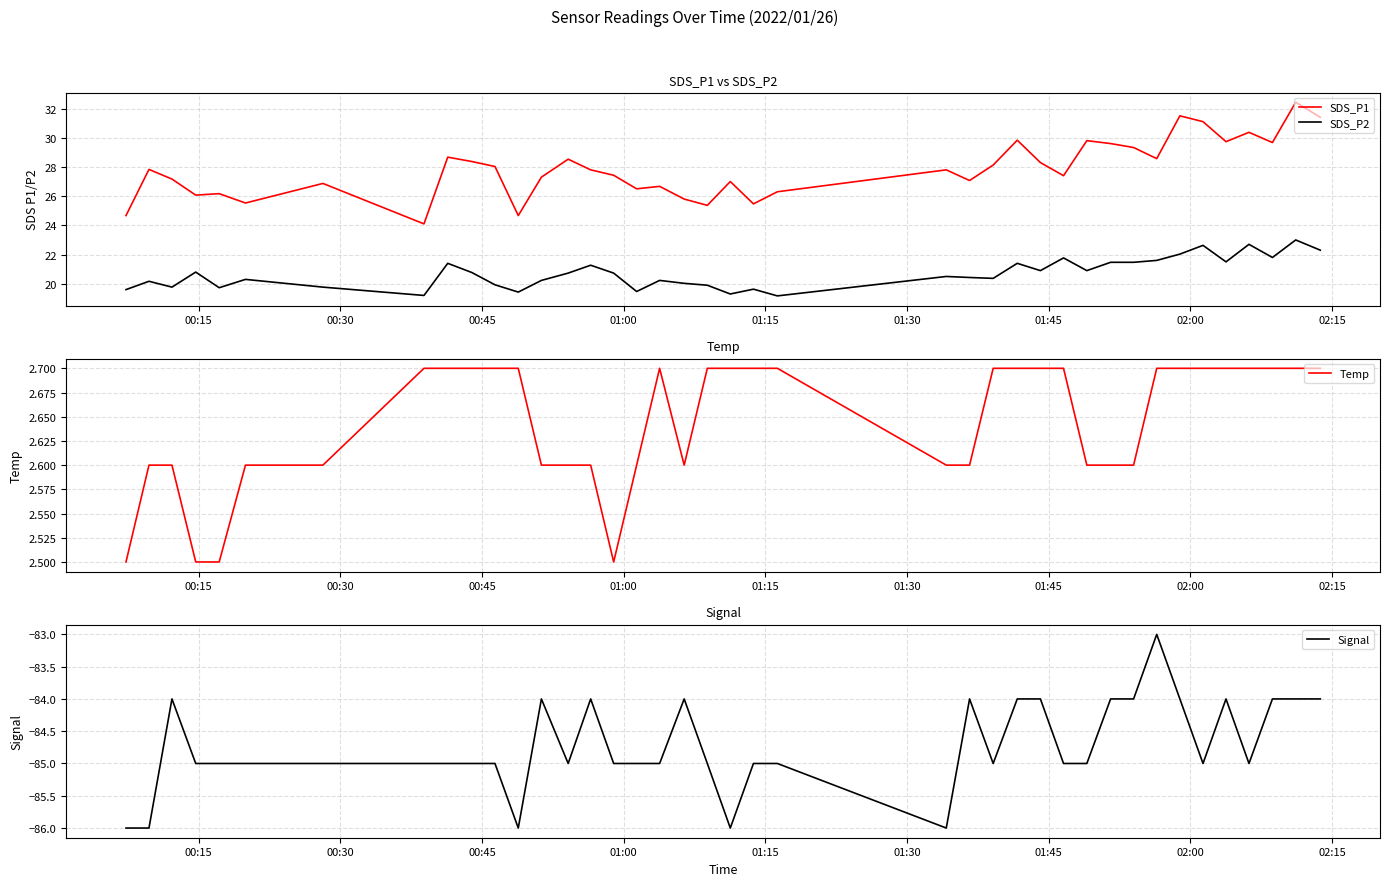

Does the chart have visible grid lines?

Yes